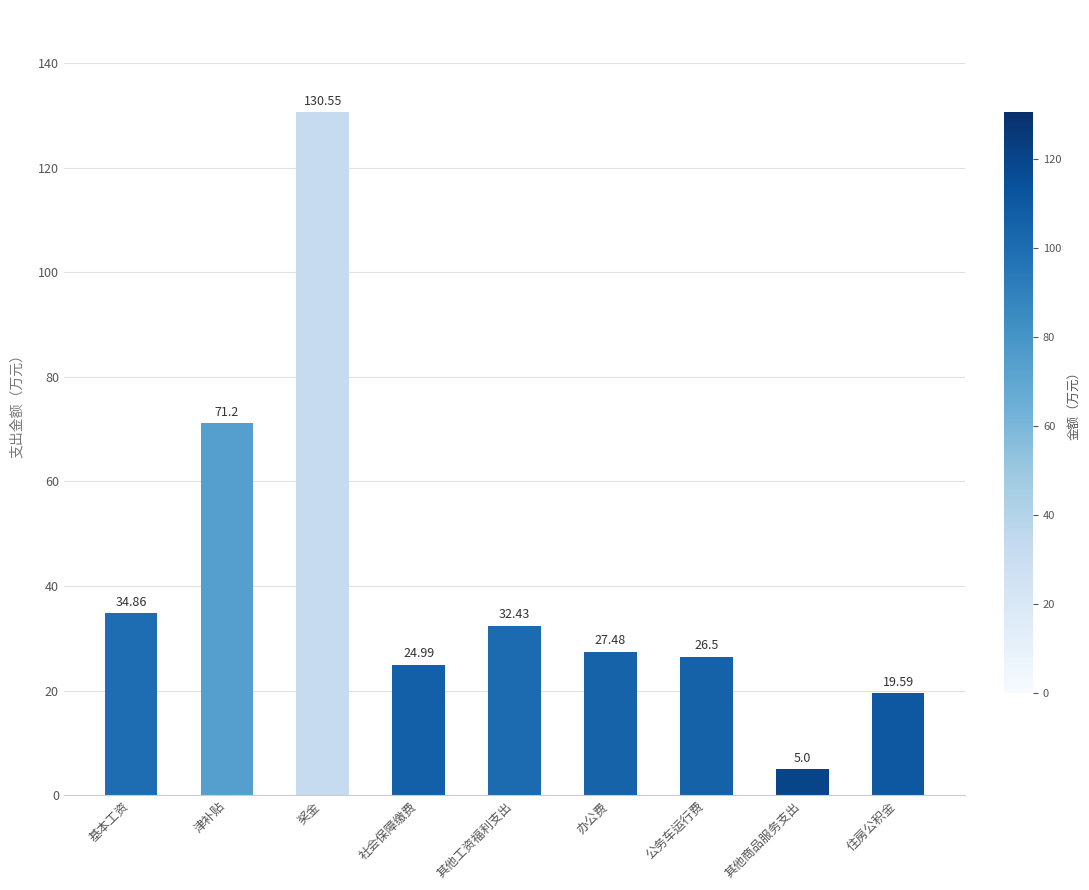

Is it true that the value at 住房公积金 is 19.6?

True